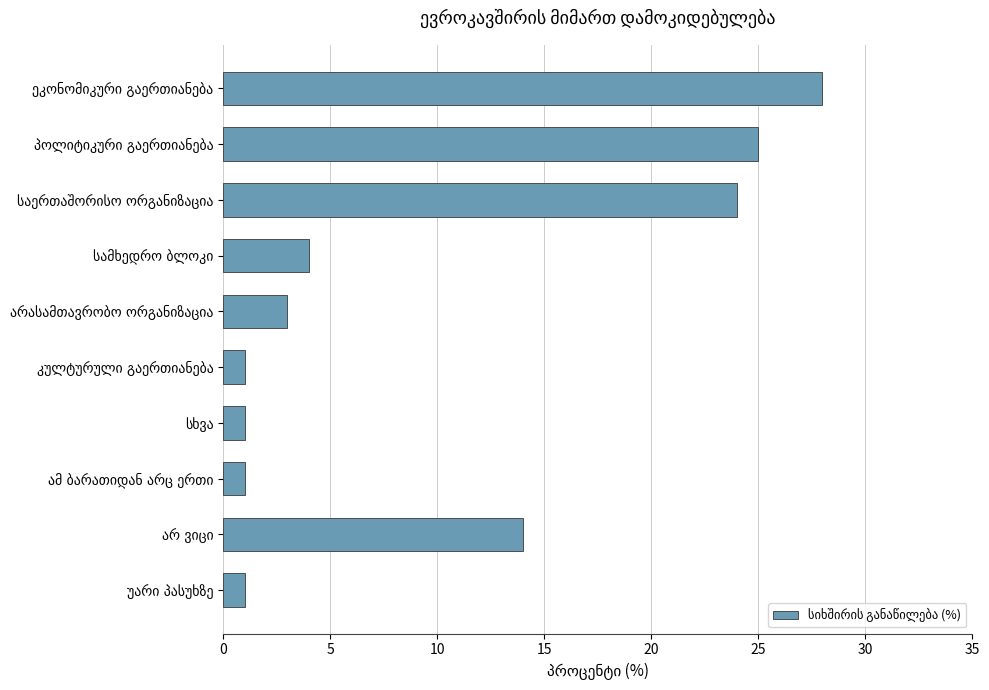

What is the greatest value displayed?

28